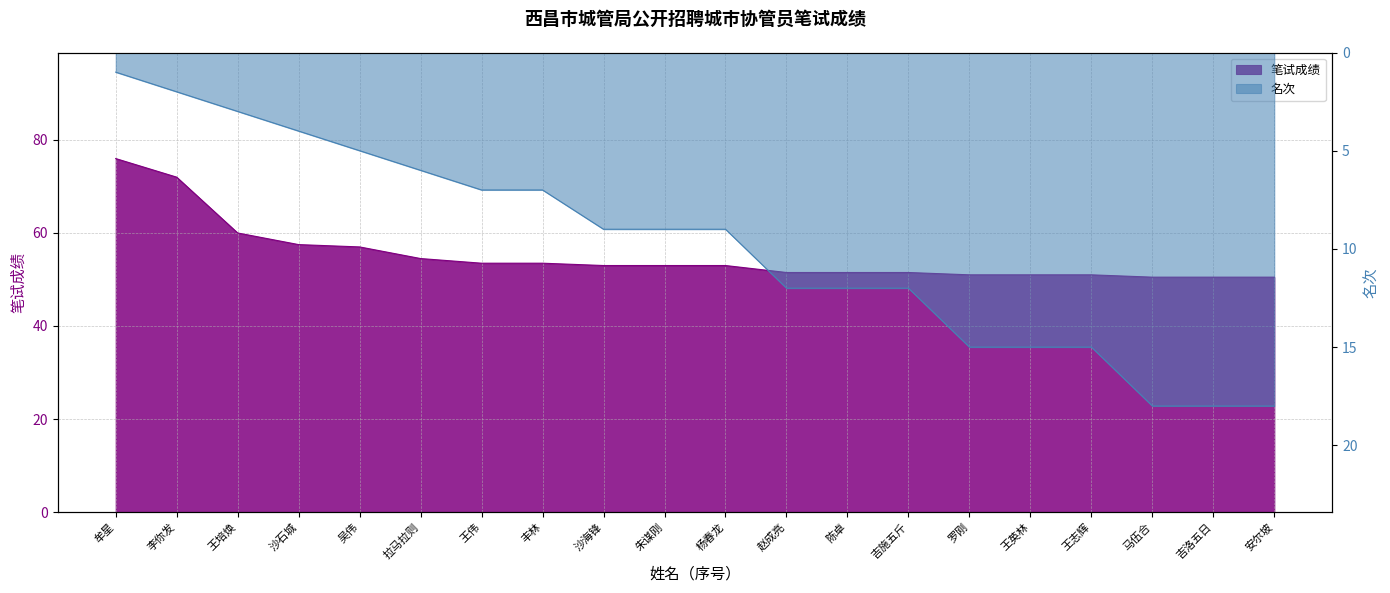

Reading right to left, list all the values displayed in this chart.

笔试成绩: 安尔坡=50.5	吉洛五日=50.5	马伍合=50.5	王志辉=51.0	王英林=51.0	罗刚=51.0	吉施五斤=51.5	陈卓=51.5	赵成亮=51.5	杨春龙=53.0	朱谋刚=53.0	沙海锋=53.0	丰林=53.5	王伟=53.5	拉马拉则=54.5	吴伟=57.0	沙石城=57.5	王培焕=60.0	李你发=72.0	牟星=76.0
名次: 安尔坡=18.0	吉洛五日=18.0	马伍合=18.0	王志辉=15.0	王英林=15.0	罗刚=15.0	吉施五斤=12.0	陈卓=12.0	赵成亮=12.0	杨春龙=9.0	朱谋刚=9.0	沙海锋=9.0	丰林=7.0	王伟=7.0	拉马拉则=6.0	吴伟=5.0	沙石城=4.0	王培焕=3.0	李你发=2.0	牟星=1.0